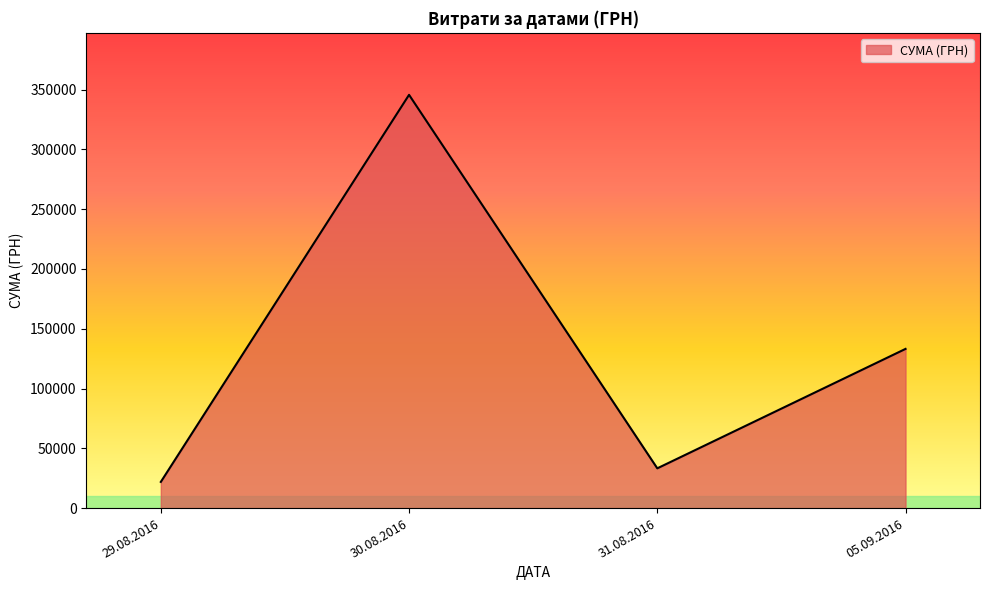

The value at 05.09.2016 is 133168.7. True or false?

True